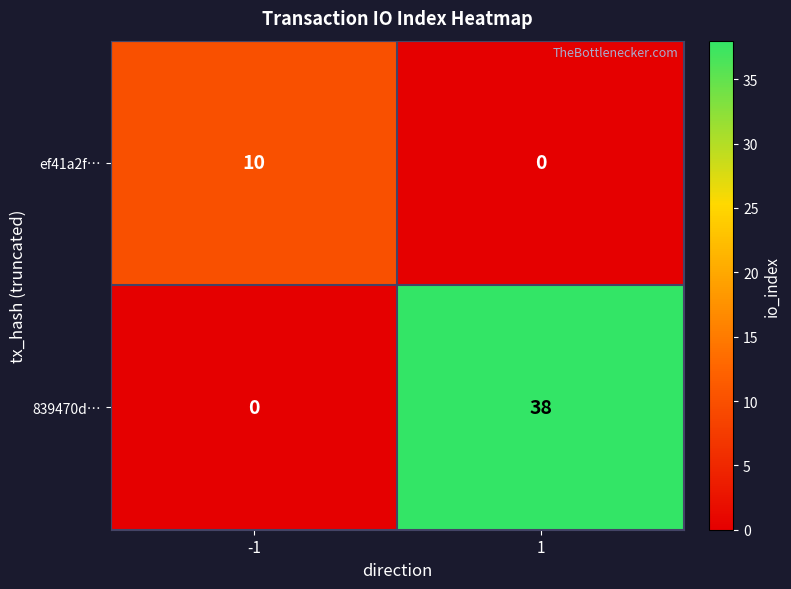

What is the spread (max minus min) of values at -1?

10